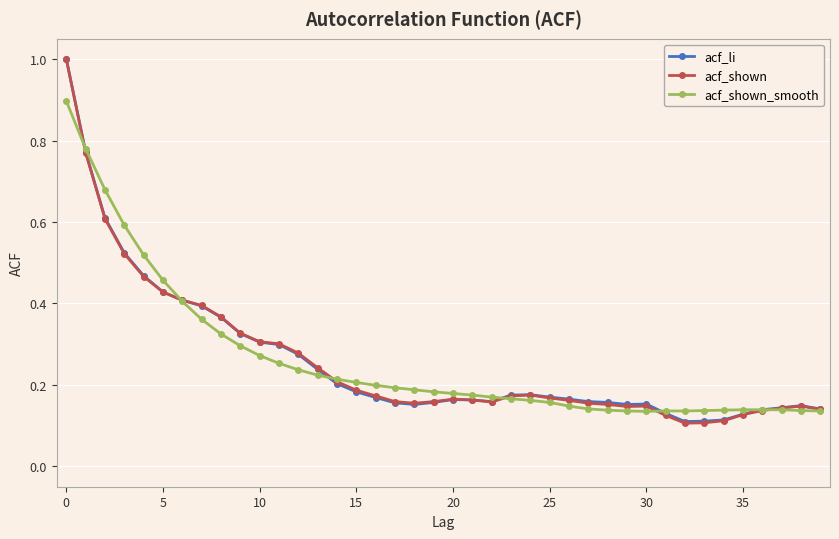

List the series in order of their overall mean, highest first.

acf_shown_smooth, acf_li, acf_shown